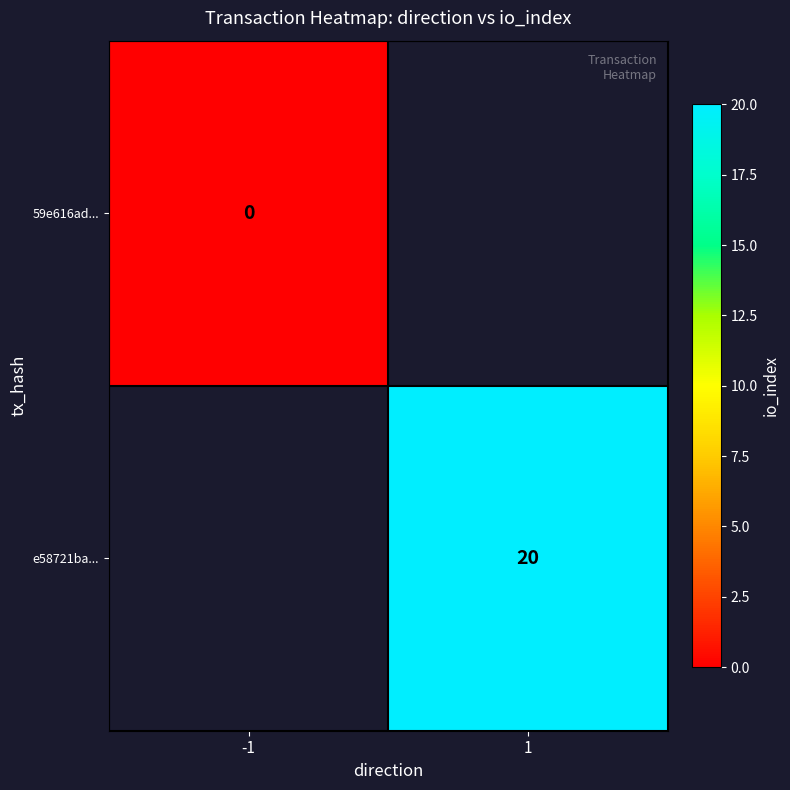

How many data points does each series have?

2